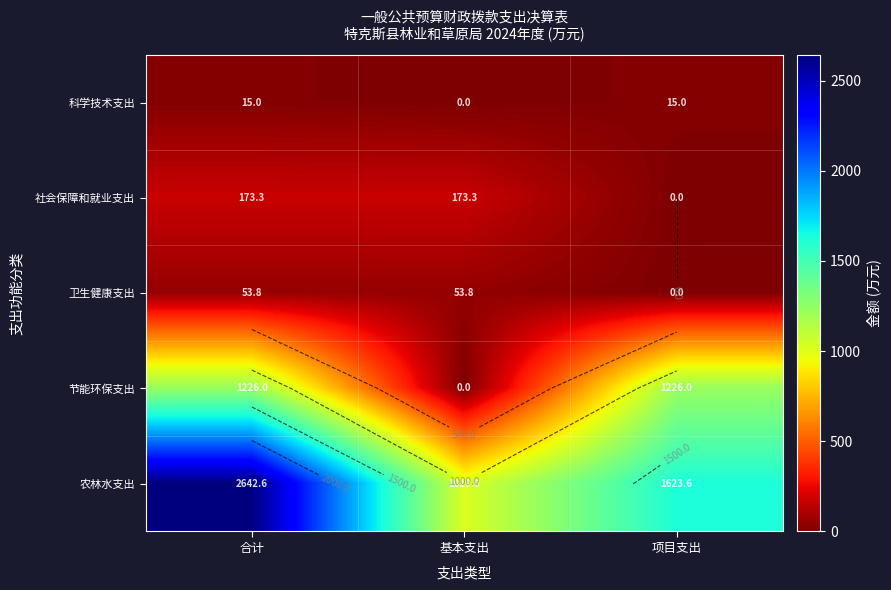

Which series has the largest total across all categories?

农林水支出